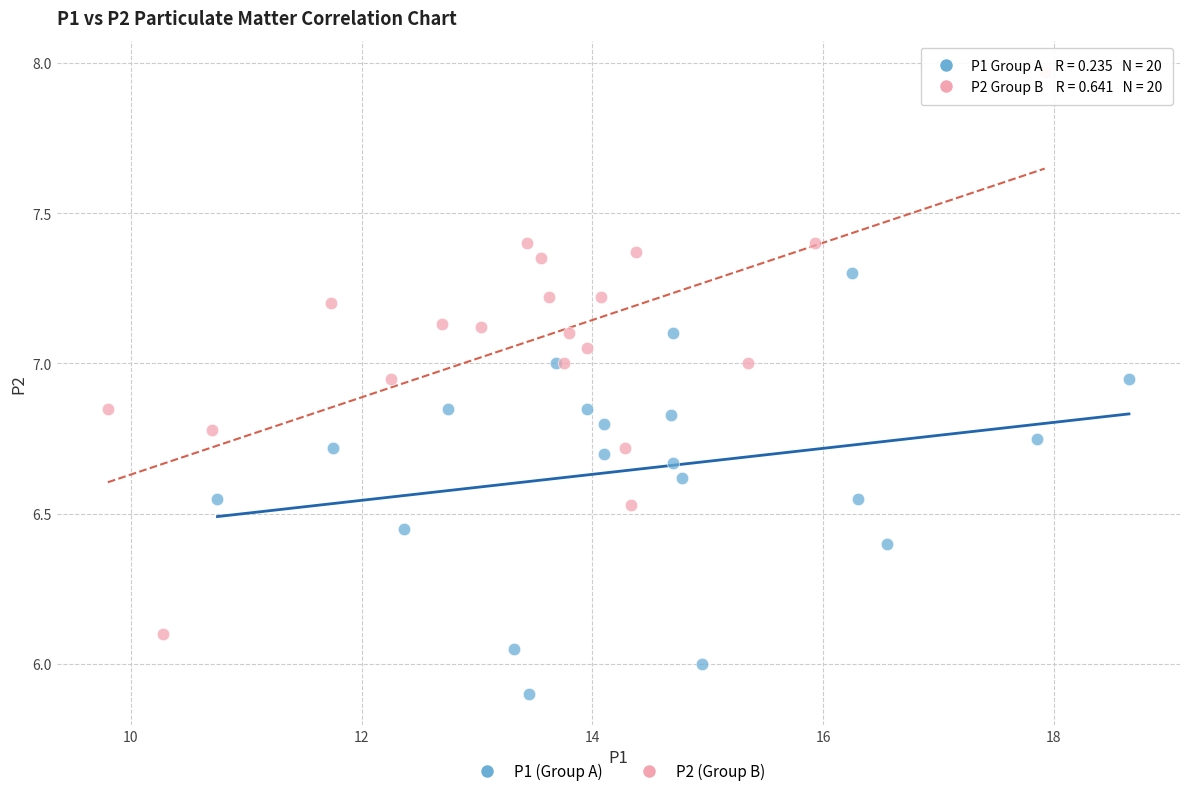

Which series reaches the maximum Y coordinate?

P2 (Group B)